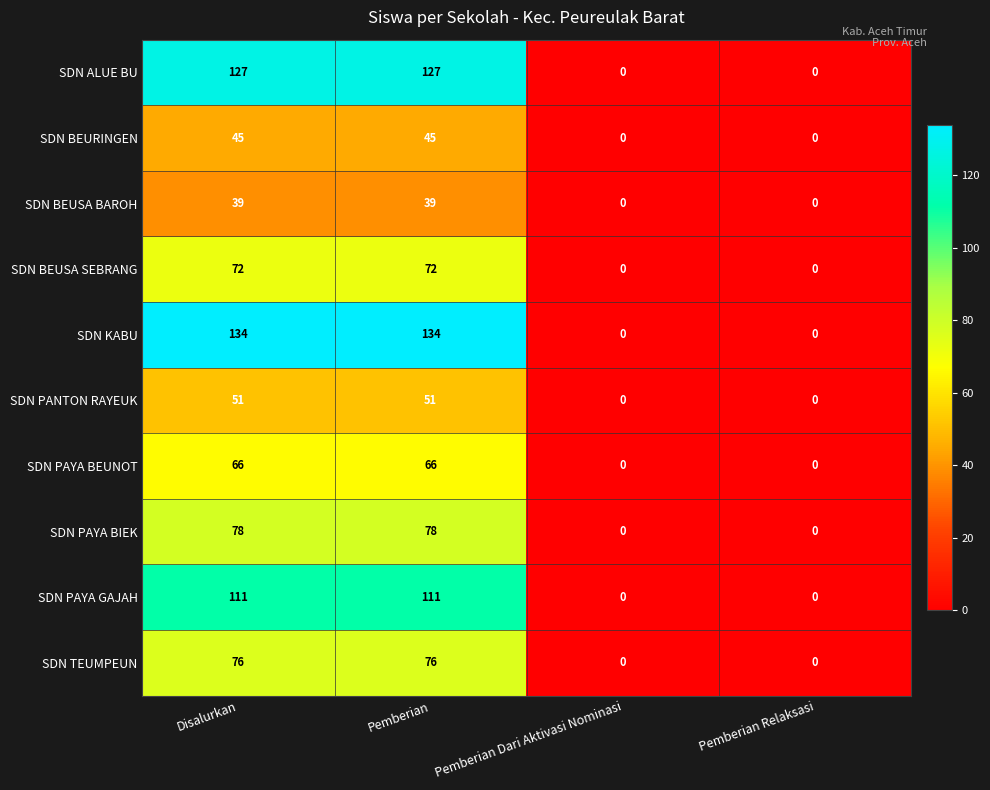

Rank the series at Pemberian from highest to lowest value.

SDN KABU, SDN ALUE BU, SDN PAYA GAJAH, SDN PAYA BIEK, SDN TEUMPEUN, SDN BEUSA SEBRANG, SDN PAYA BEUNOT, SDN PANTON RAYEUK, SDN BEURINGEN, SDN BEUSA BAROH